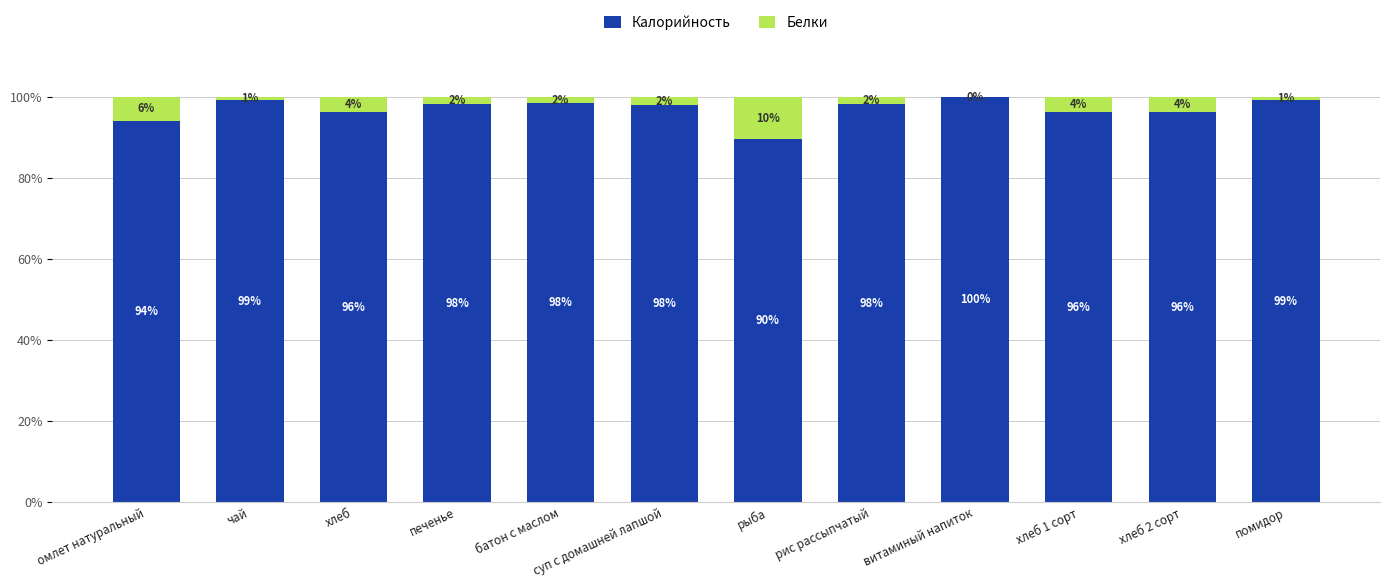

What is the sum of the Калорийность values at витаминый напиток and суп с домашней лапшой?

198.0